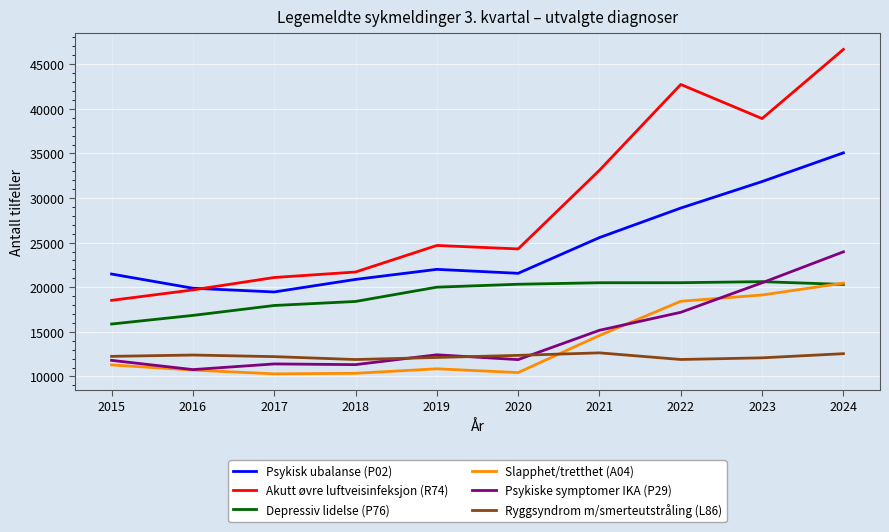

What is the difference between the highest and lowest values at 2018?

11358